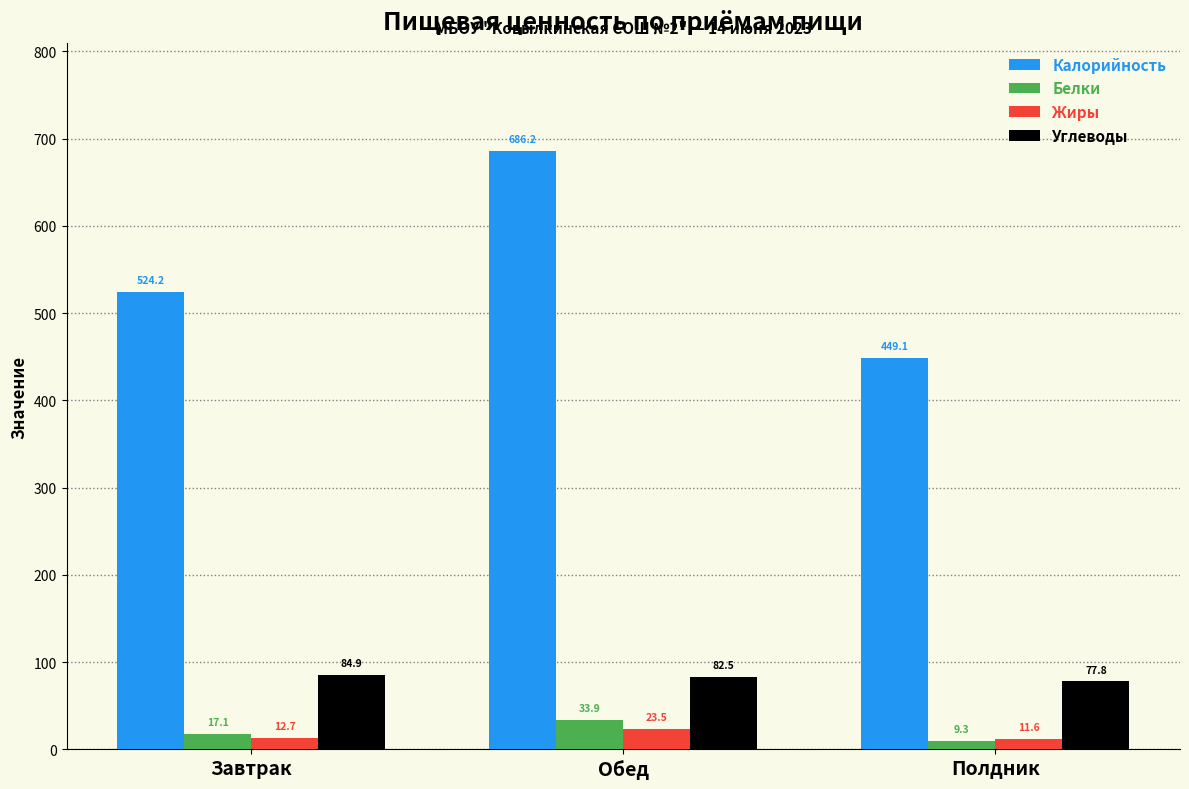

What value does the Белки series have at Обед?

33.9